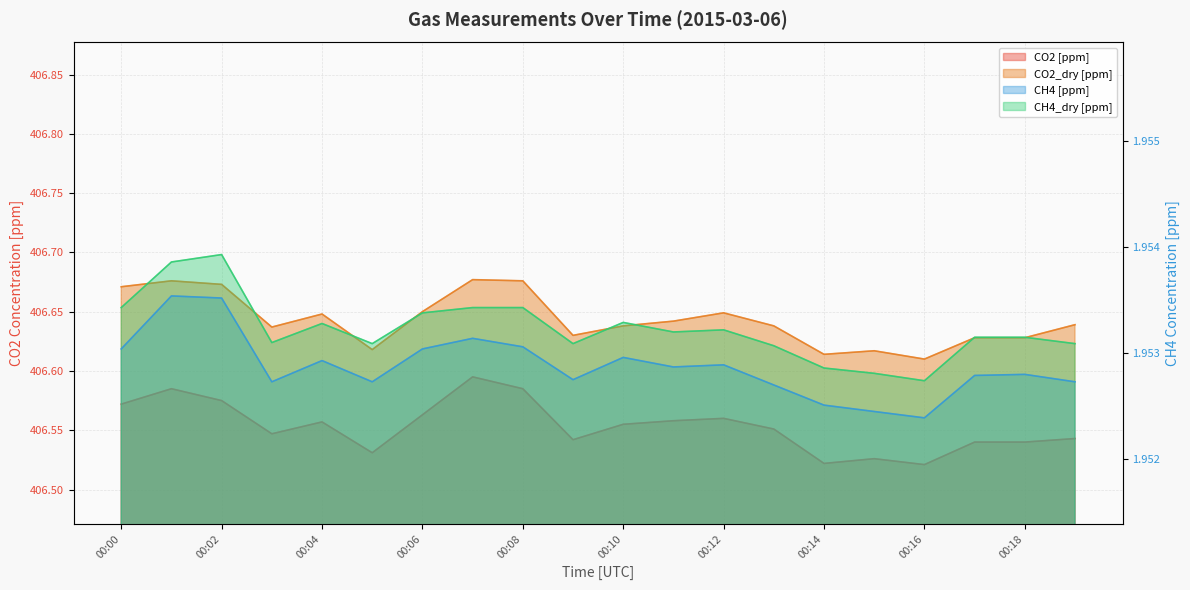

Reading left to right, extract all data points from this chart.

CH4 [ppm]: 00:00=2.0	00:01=2.0	00:02=2.0	00:03=2.0	00:04=2.0	00:05=2.0	00:06=2.0	00:07=2.0	00:08=2.0	00:09=2.0	00:10=2.0	00:11=2.0	00:12=2.0	00:13=2.0	00:14=2.0	00:15=2.0	00:16=2.0	00:17=2.0	00:18=2.0	00:19=2.0
CH4_dry [ppm]: 00:00=2.0	00:01=2.0	00:02=2.0	00:03=2.0	00:04=2.0	00:05=2.0	00:06=2.0	00:07=2.0	00:08=2.0	00:09=2.0	00:10=2.0	00:11=2.0	00:12=2.0	00:13=2.0	00:14=2.0	00:15=2.0	00:16=2.0	00:17=2.0	00:18=2.0	00:19=2.0
CO2 [ppm]: 00:00=406.6	00:01=406.6	00:02=406.6	00:03=406.5	00:04=406.6	00:05=406.5	00:06=406.6	00:07=406.6	00:08=406.6	00:09=406.5	00:10=406.6	00:11=406.6	00:12=406.6	00:13=406.6	00:14=406.5	00:15=406.5	00:16=406.5	00:17=406.5	00:18=406.5	00:19=406.5
CO2_dry [ppm]: 00:00=406.7	00:01=406.7	00:02=406.7	00:03=406.6	00:04=406.6	00:05=406.6	00:06=406.6	00:07=406.7	00:08=406.7	00:09=406.6	00:10=406.6	00:11=406.6	00:12=406.6	00:13=406.6	00:14=406.6	00:15=406.6	00:16=406.6	00:17=406.6	00:18=406.6	00:19=406.6